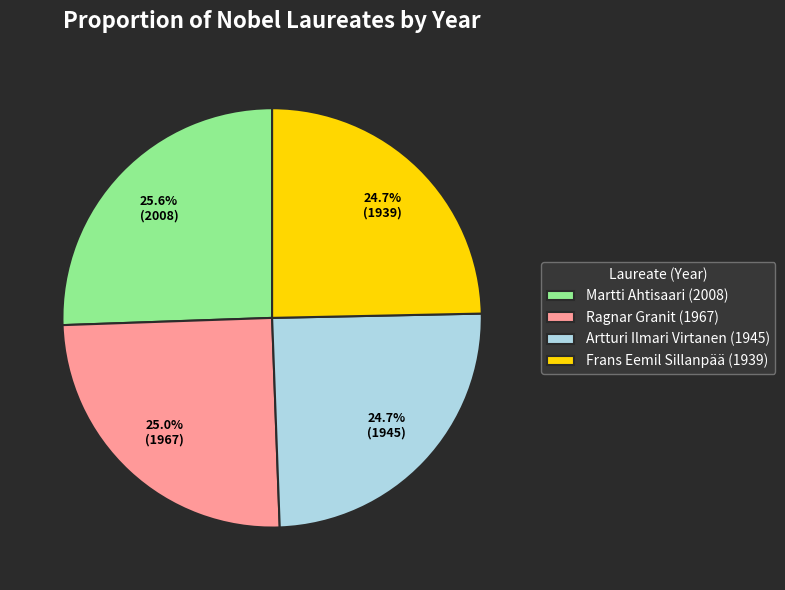

What is the ratio of the value at Ragnar Granit (1967) to the value at Martti Ahtisaari (2008)?

1.0